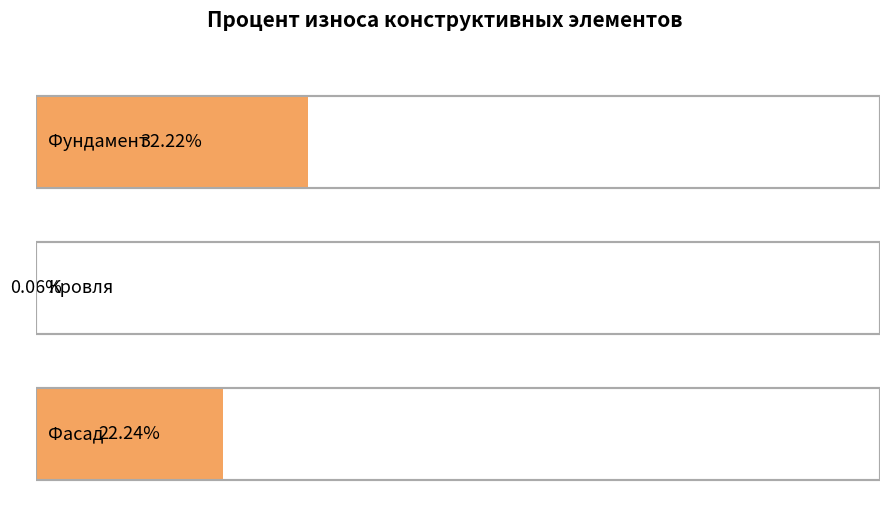

What is the sum of the values at Кровля and Фасад?

22.3